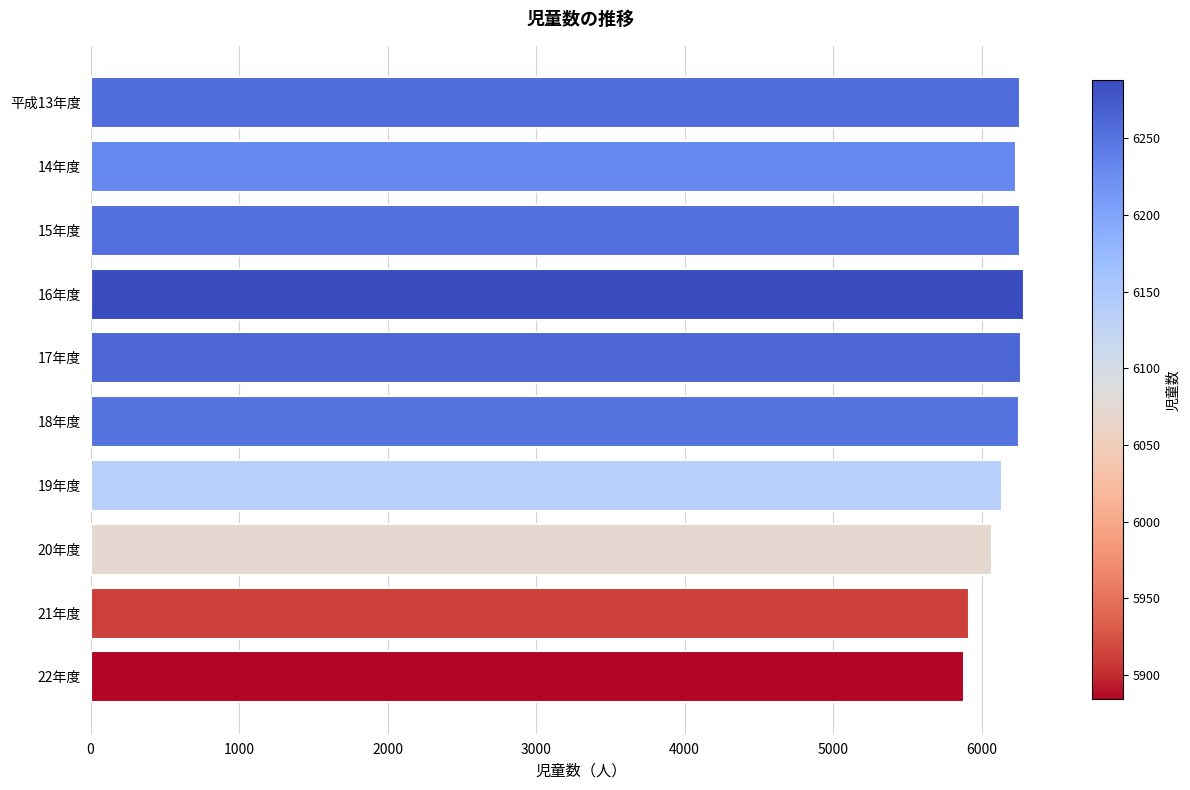

What is the value of the 3rd bar from the top?

6256